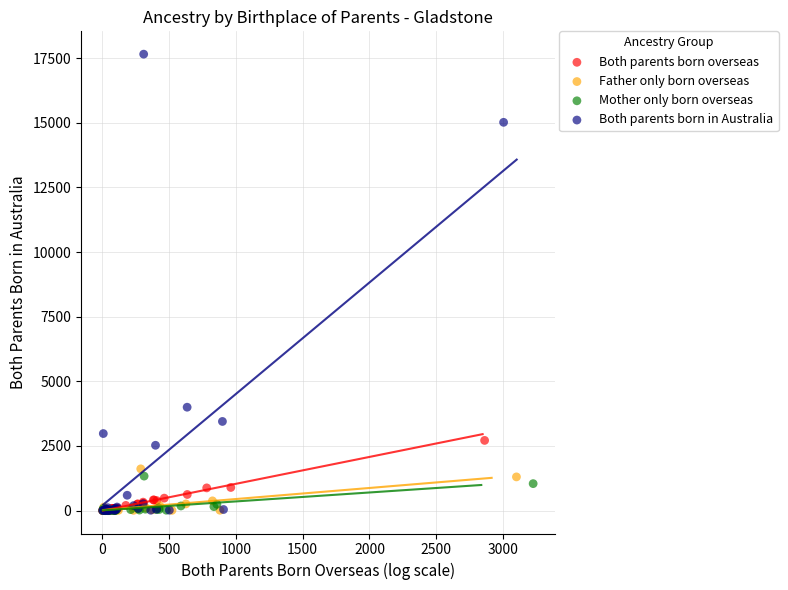

Which series contains the highest Y value?

Both parents born in Australia